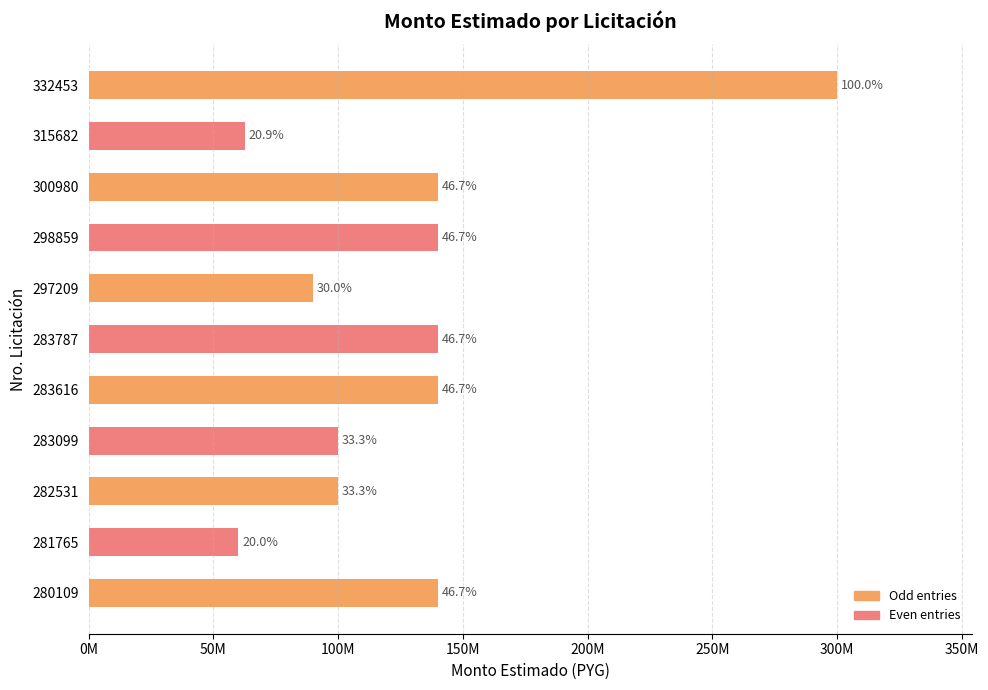

Are the bars horizontal?

Yes